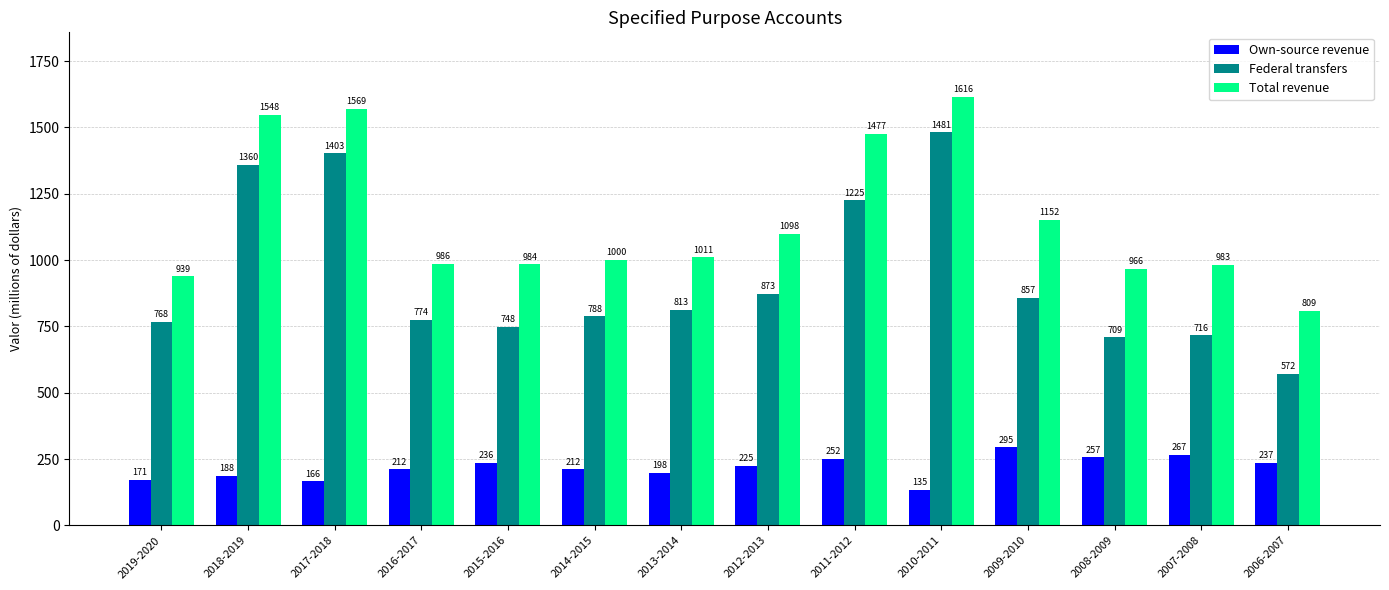

Count the number of categories in the chart.

14